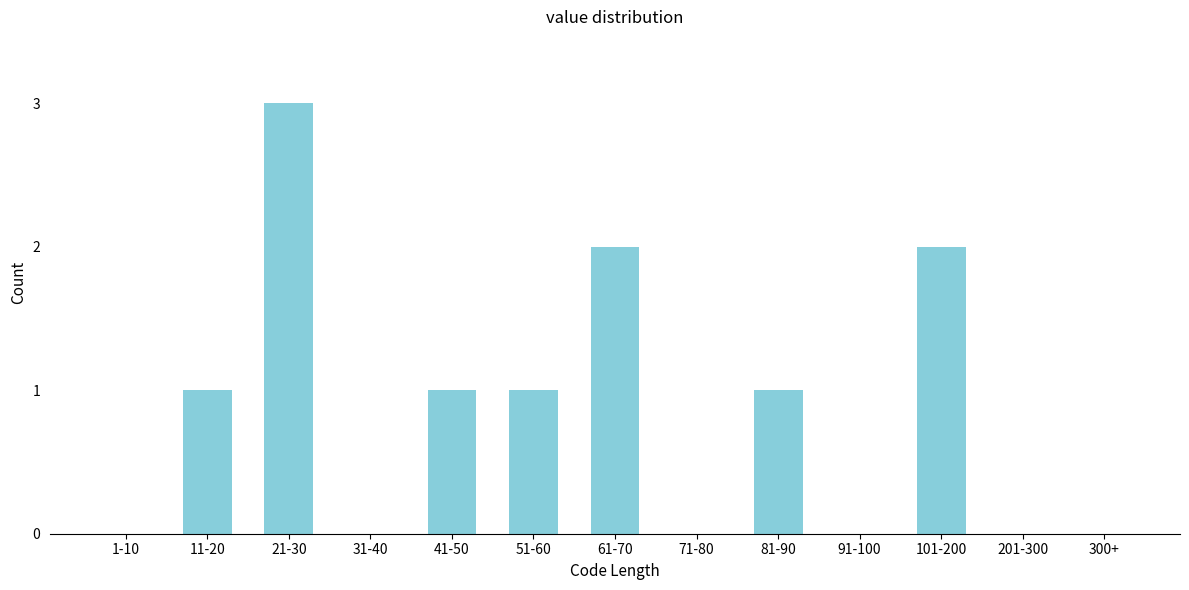

Reading right to left, what are all the values shown in this chart?

300+=0	201-300=0	101-200=2	91-100=0	81-90=1	71-80=0	61-70=2	51-60=1	41-50=1	31-40=0	21-30=3	11-20=1	1-10=0